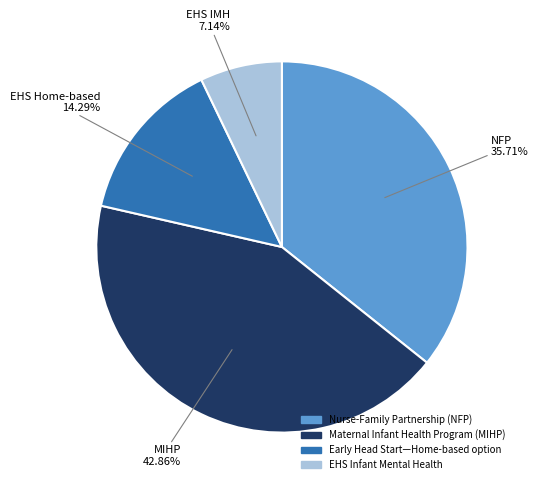

Is there any slice that represents more than half of the pie?

No